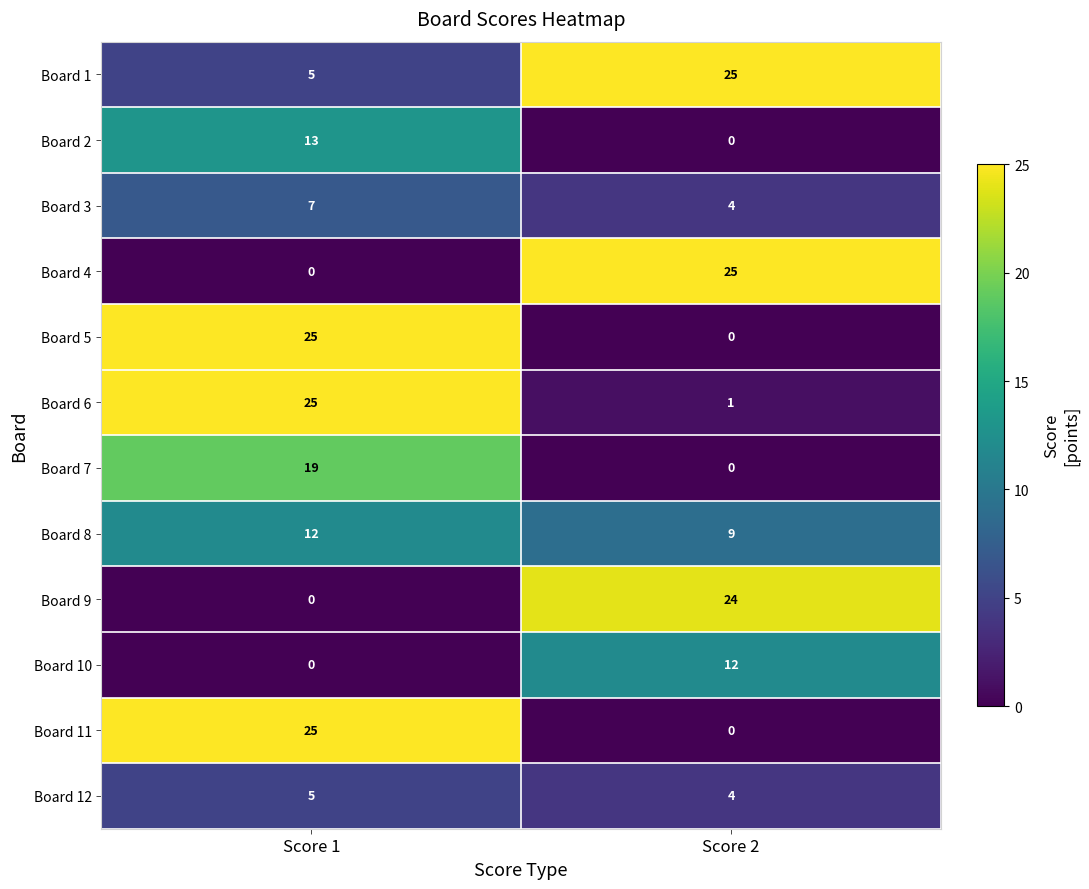

At how many categories does at least one series exceed 11?

2